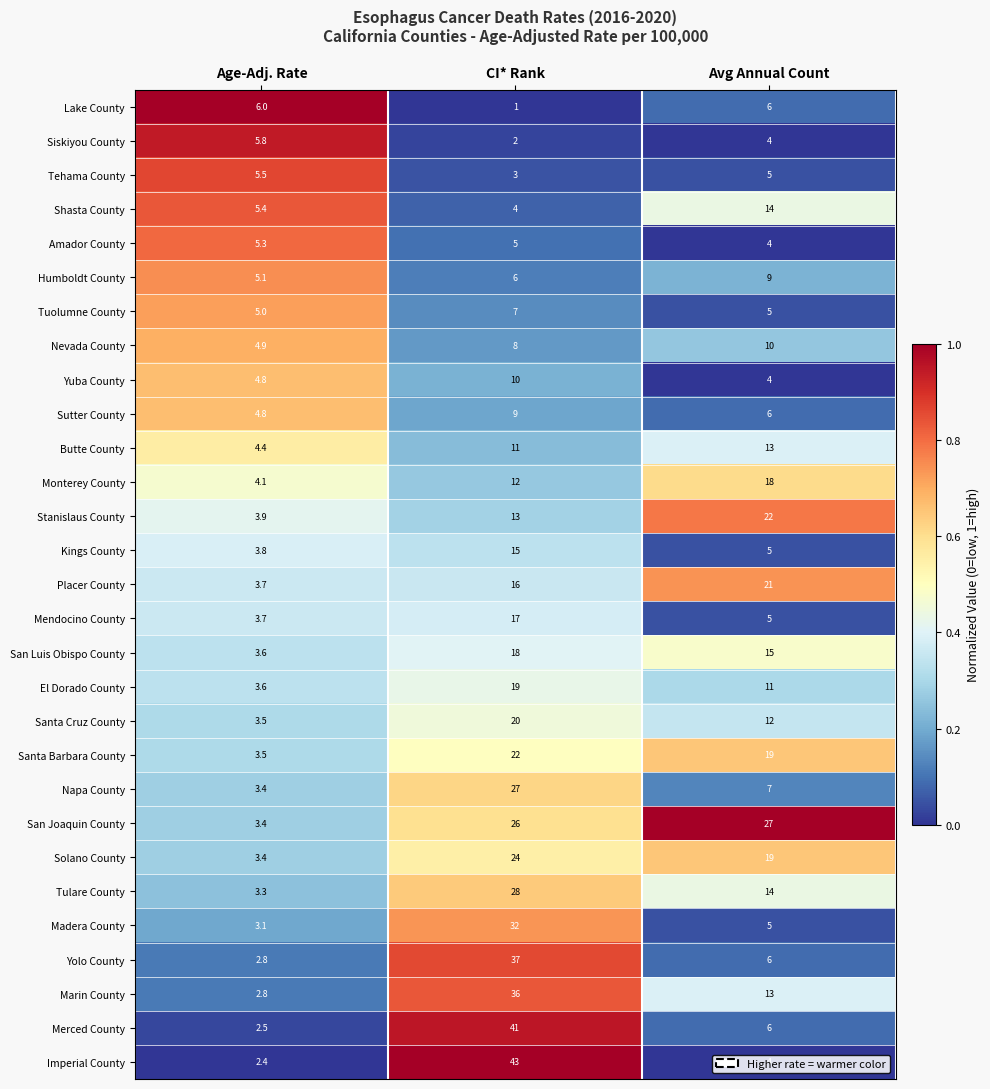

What is the sum of all Shasta County values?

23.4